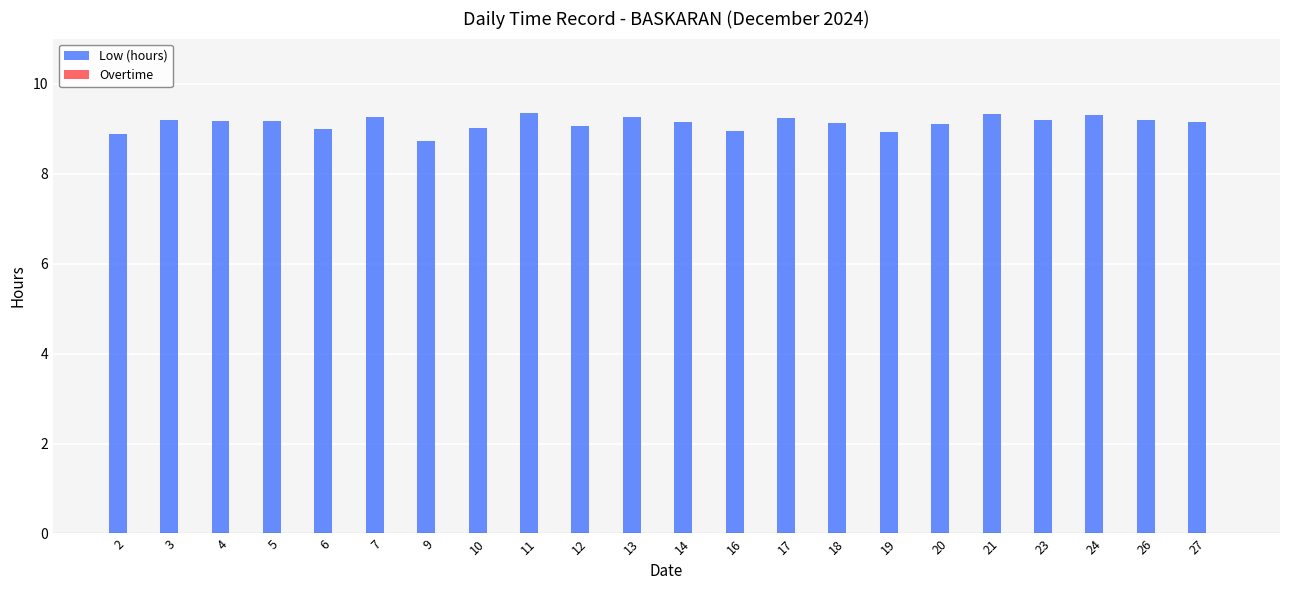

Which label corresponds to the smallest value in the chart?

9